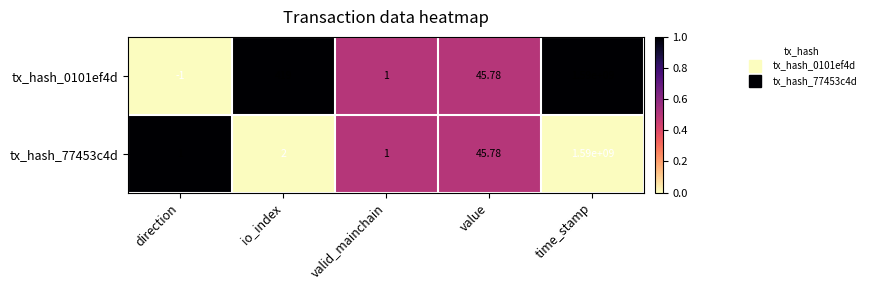

Is the value of tx_hash_77453c4d at value greater than the value of tx_hash_0101ef4d at time_stamp?

No